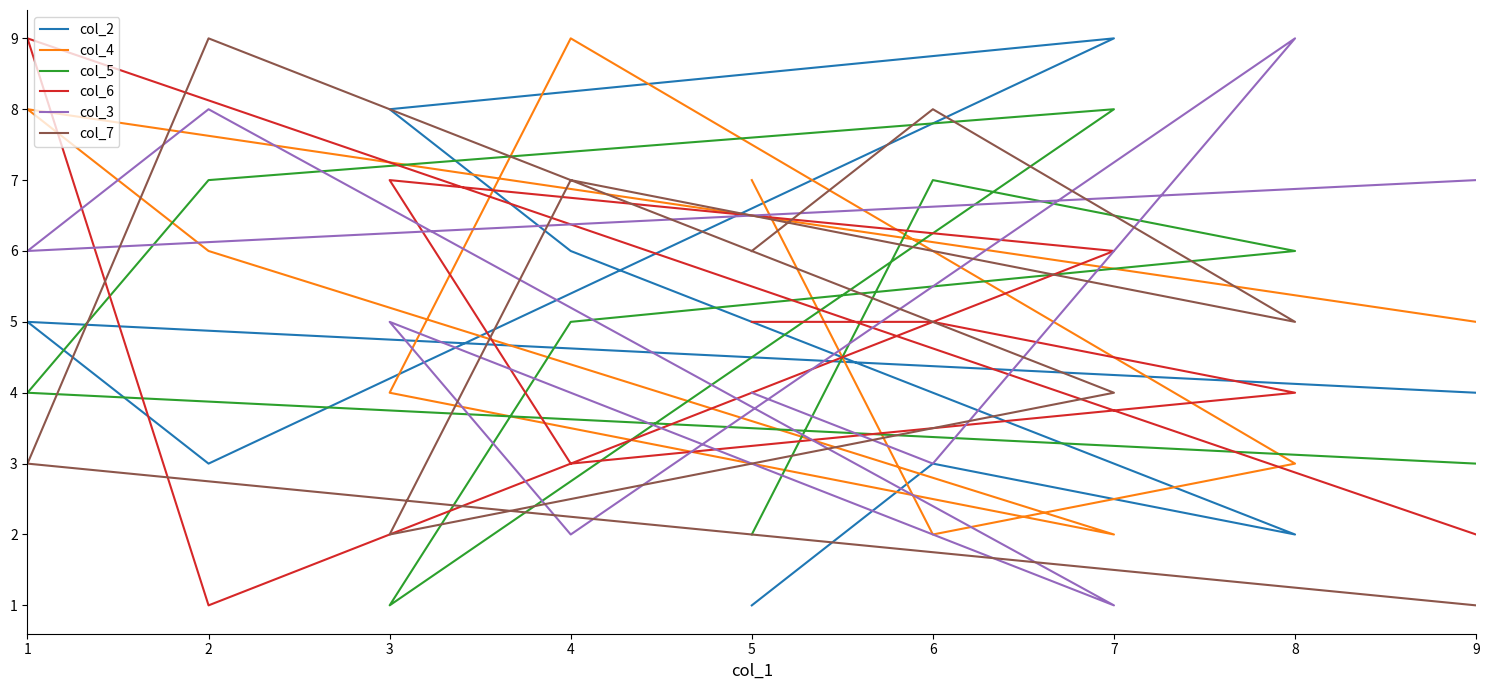

After their last crossing, which series has the higher values: col_3 or col_2?

col_3